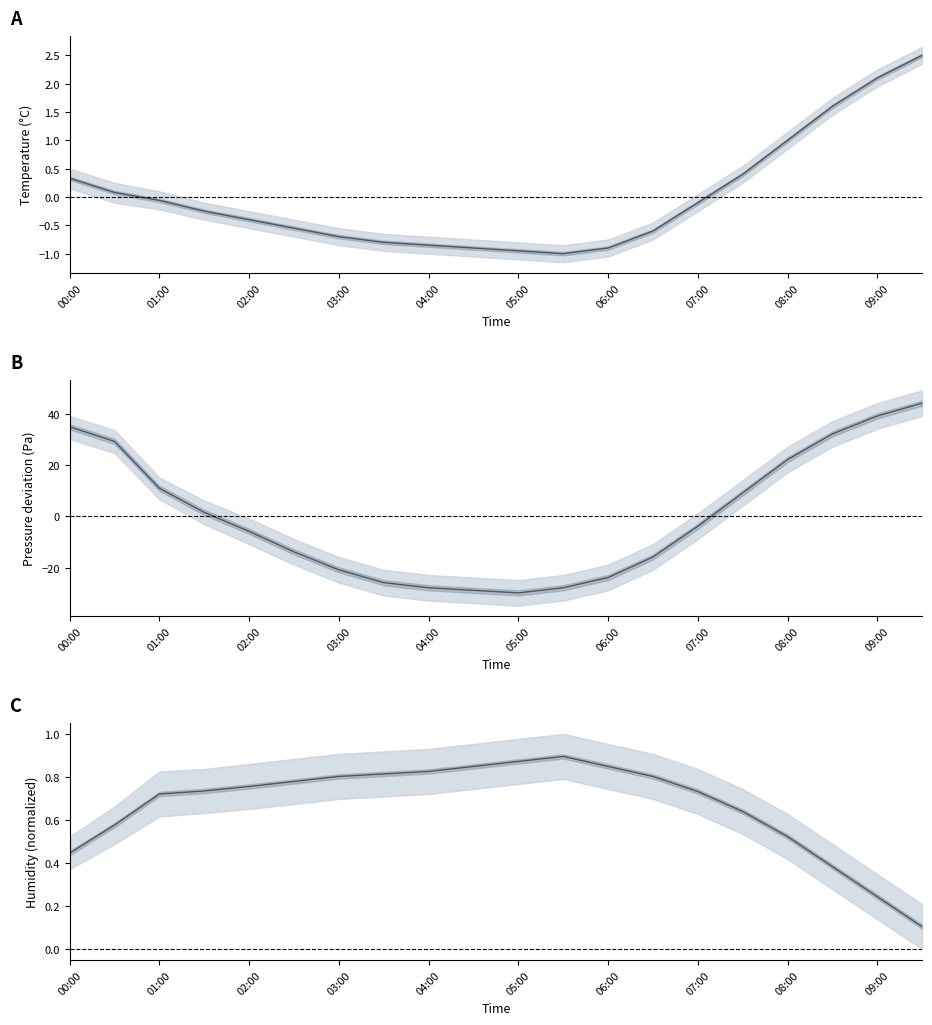

Which series has the largest range (max minus min)?

pressure_mean